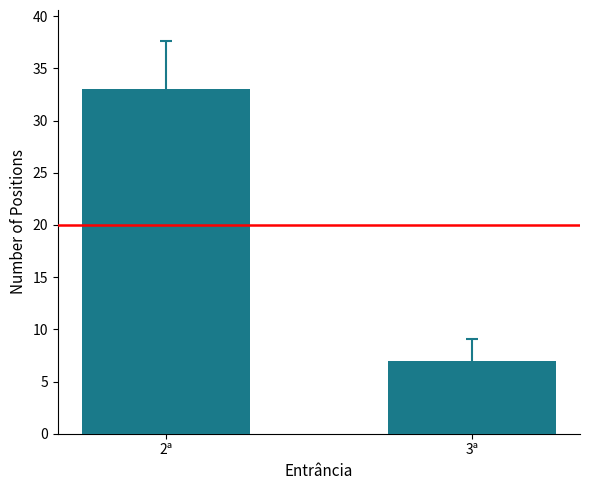

Are the bars horizontal?

No